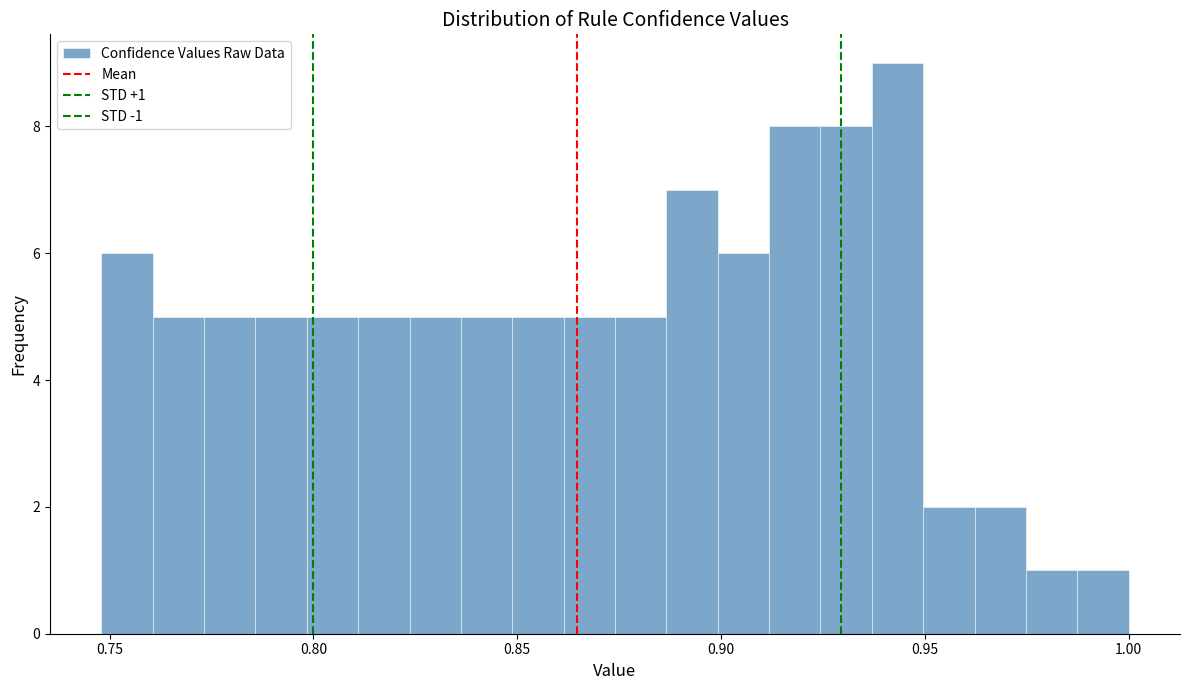

Around what value on the x-axis is the tallest bar? Give the approximate position of its centre, as read against the axis.

0.945